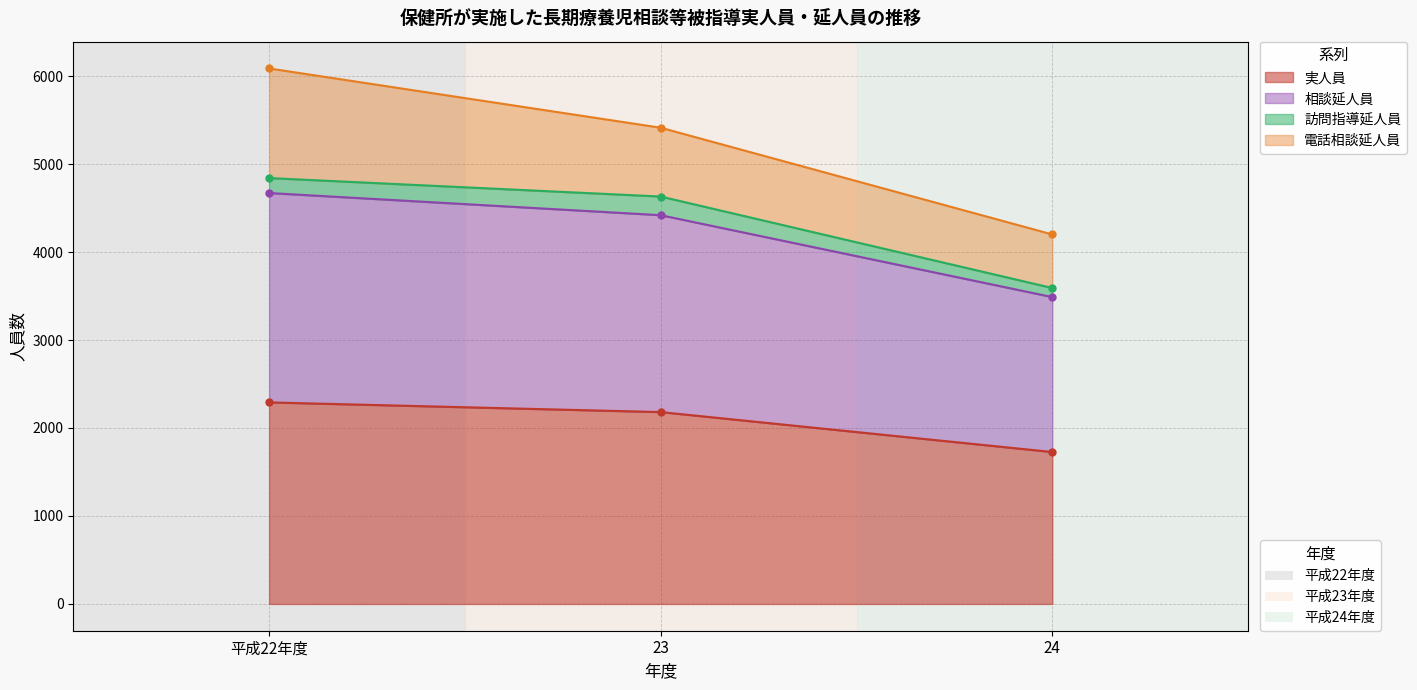

What is the maximum value for 実人員?

2291